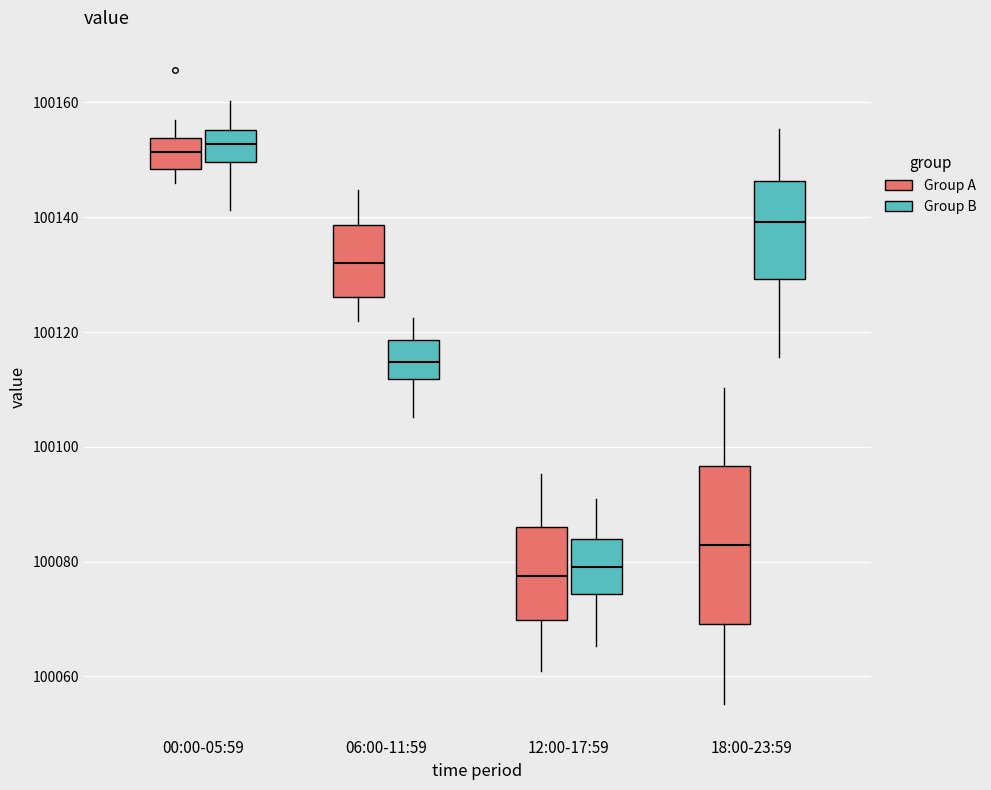

Where does the lower whisker of the box for 00:00-05:59 (Group B) end on the y-axis? The values are not printed on the chart, so give them approximately, as read against the axis.

100142